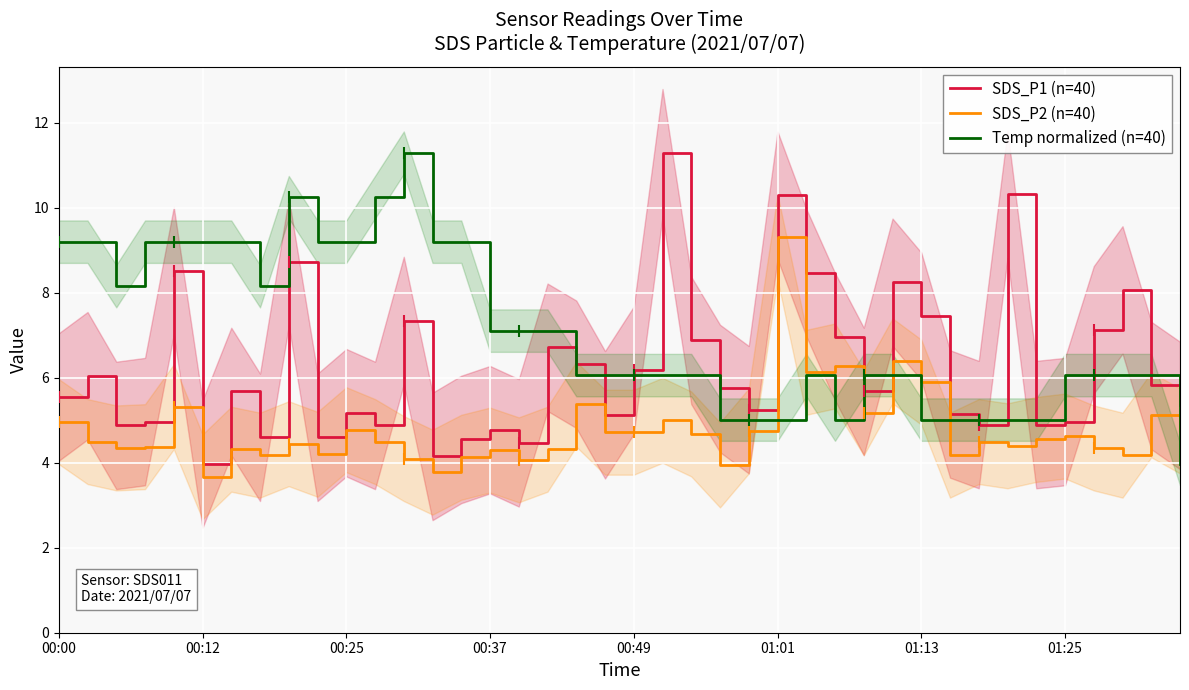

What is the difference between the maximum and second lowest values in the SDS_P2 (n=40) series?

5.5